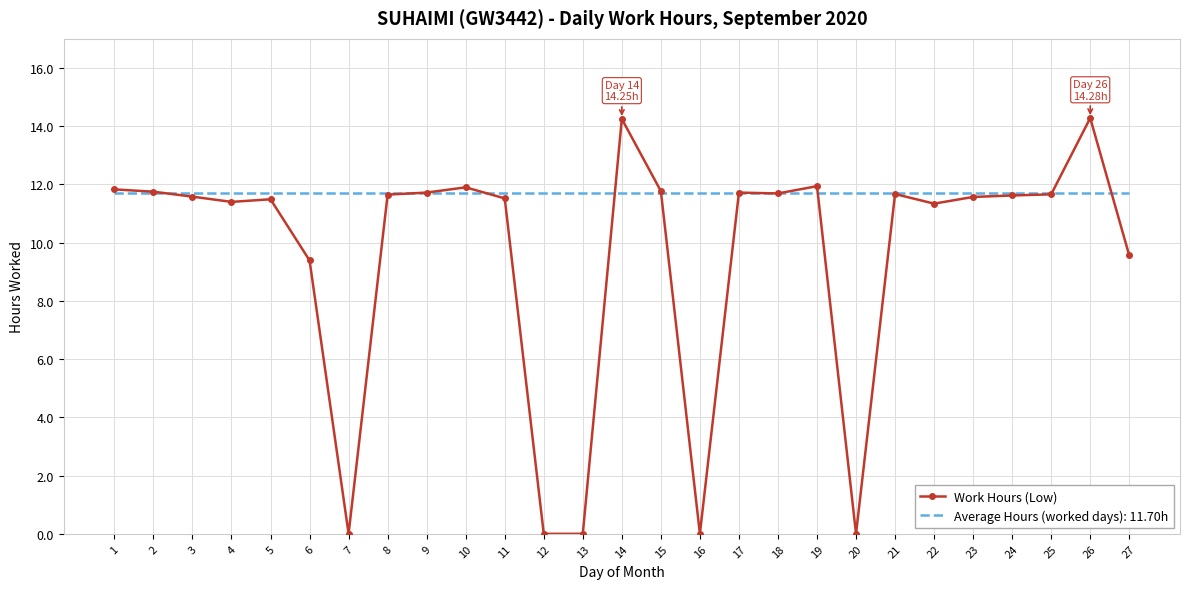

List the series in order of their peak value, lowest first.

Average Hours (worked days): 11.70h, Work Hours (Low)